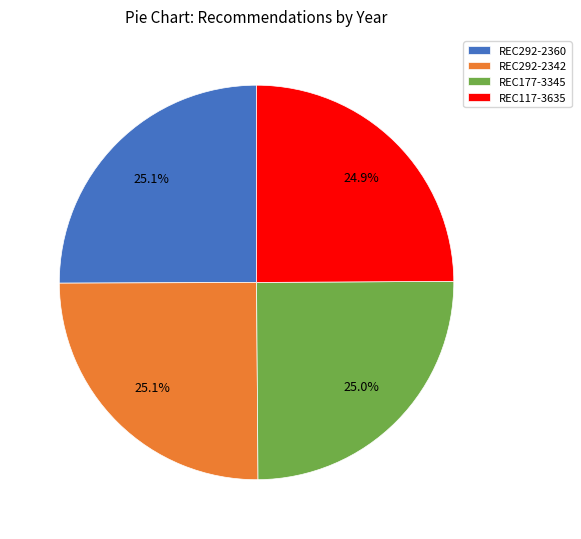

The REC177-3345 slice represents 15% of the pie. True or false?

False